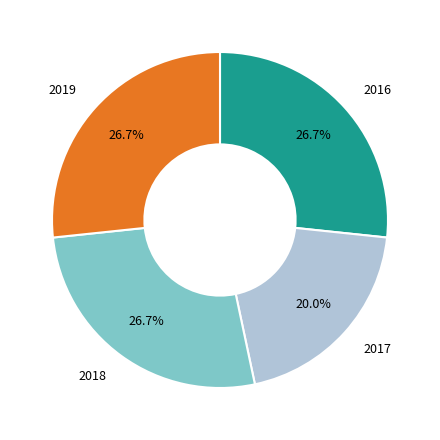

Is there a majority slice in this chart?

No